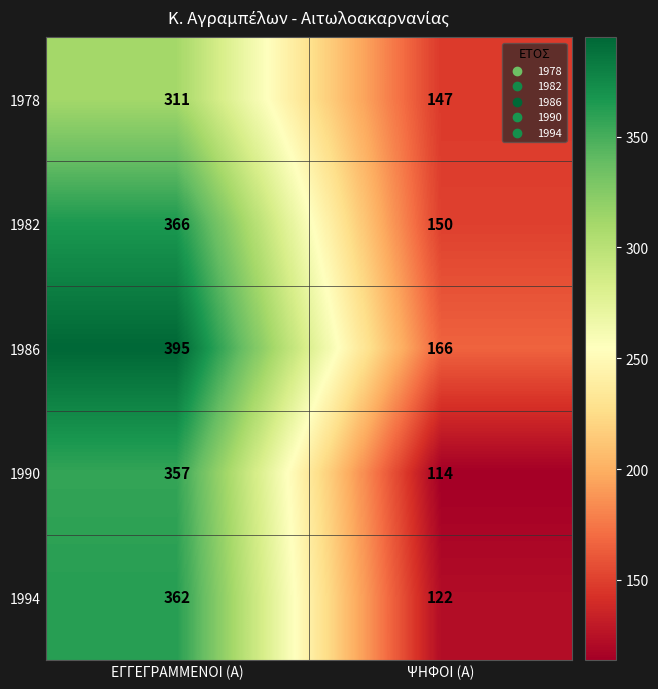

What is the difference between the maximum and minimum values in the 1978 series?

164